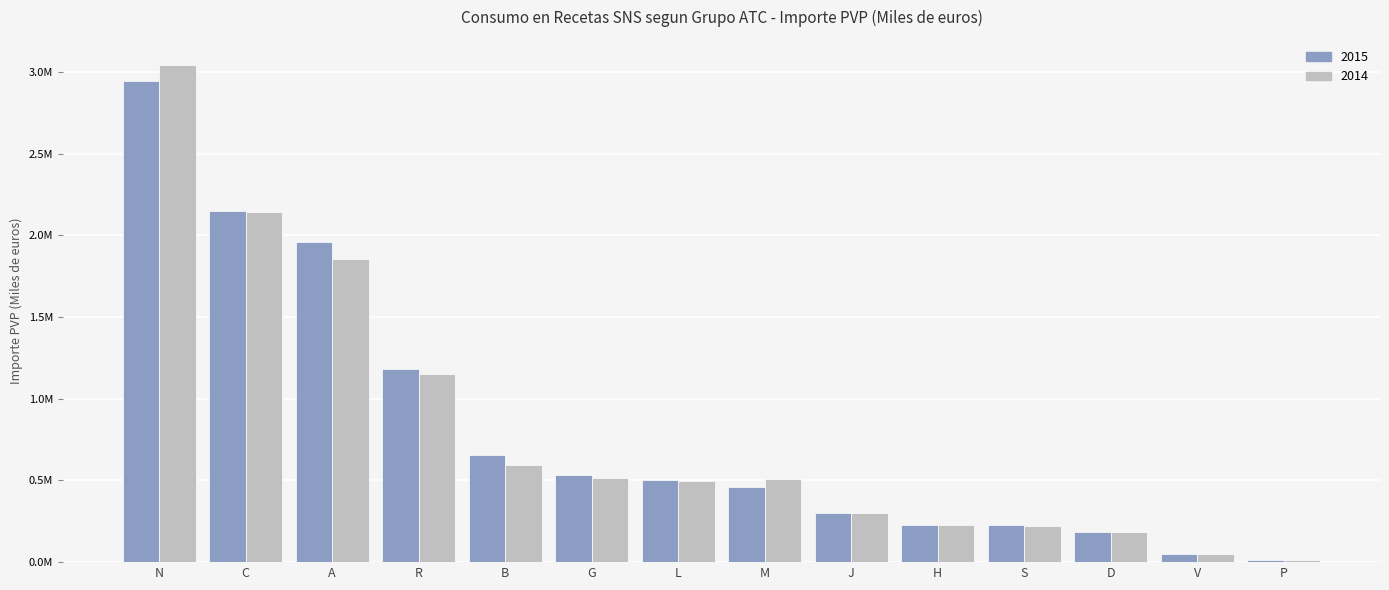

Does the chart contain any negative values?

No